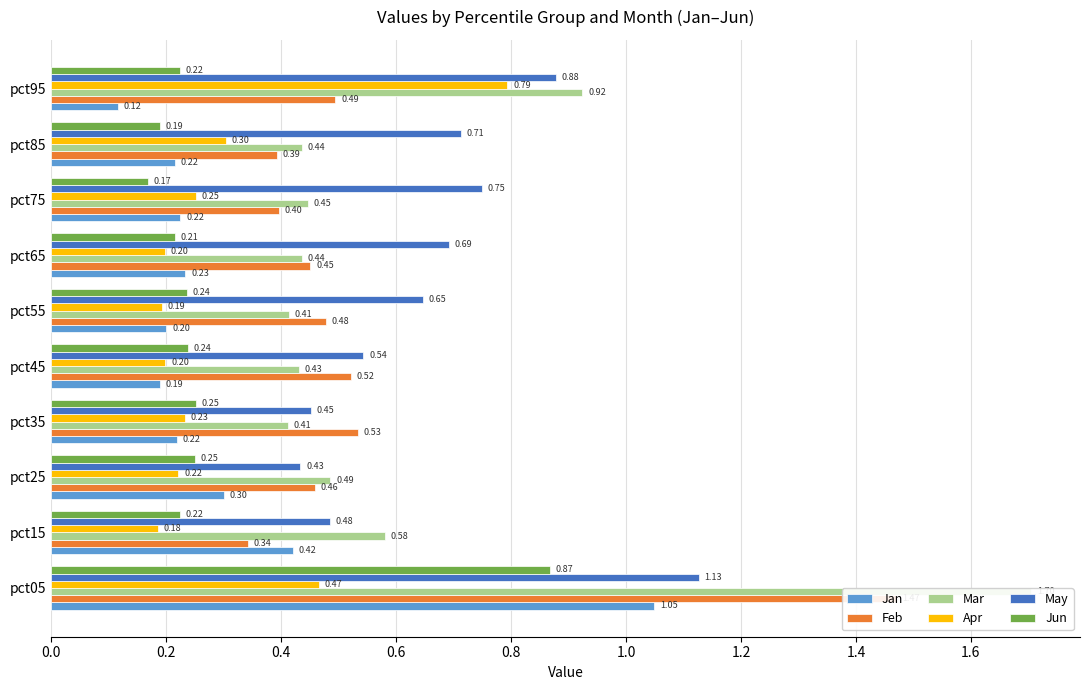

Reading left to right, extract all data points from this chart.

Jan: 1.0	0.4	0.3	0.2	0.2	0.2	0.2	0.2	0.2	0.1
Feb: 1.5	0.3	0.5	0.5	0.5	0.5	0.5	0.4	0.4	0.5
Mar: 1.7	0.6	0.5	0.4	0.4	0.4	0.4	0.4	0.4	0.9
Apr: 0.5	0.2	0.2	0.2	0.2	0.2	0.2	0.3	0.3	0.8
May: 1.1	0.5	0.4	0.5	0.5	0.6	0.7	0.7	0.7	0.9
Jun: 0.9	0.2	0.3	0.3	0.2	0.2	0.2	0.2	0.2	0.2